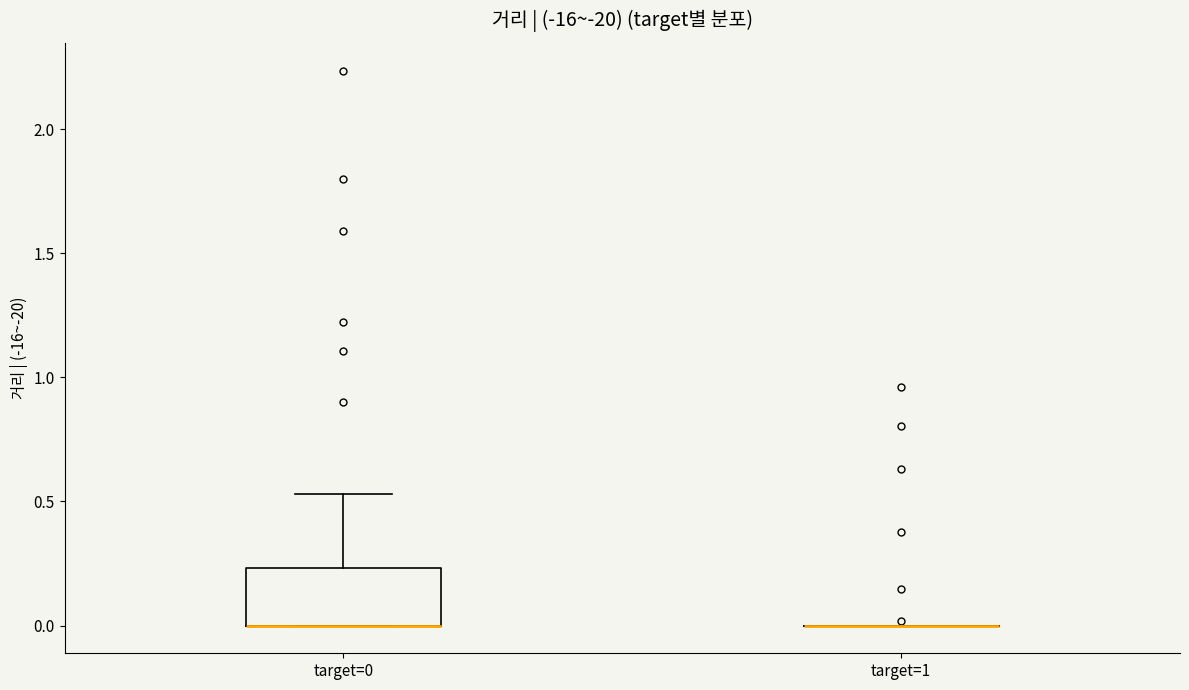

Where is the upper edge of the box for target=0 on the y-axis? The values are not printed on the chart, so give them approximately, as read against the axis.

0.25